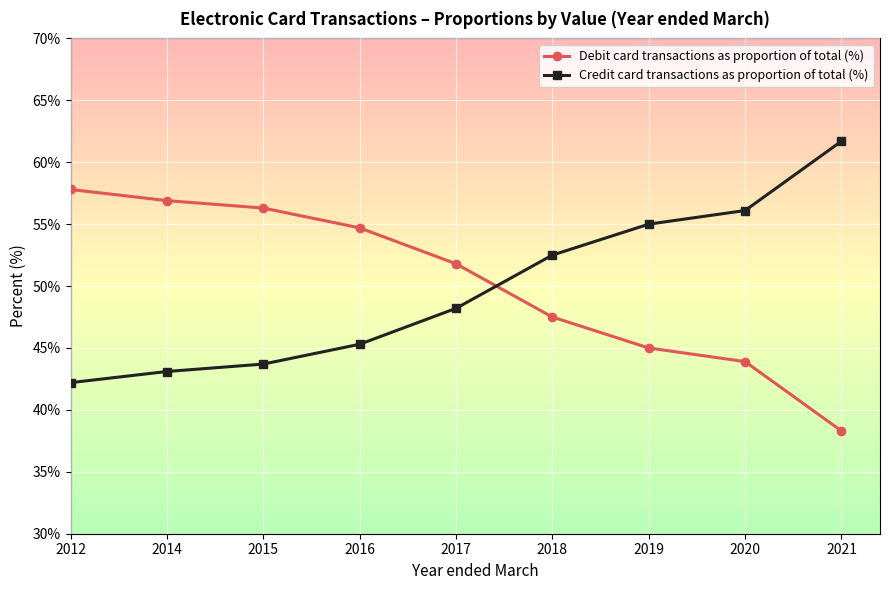

Which series ends up on top after the final intersection of Credit card transactions as proportion of total (%) and Debit card transactions as proportion of total (%)?

Credit card transactions as proportion of total (%)